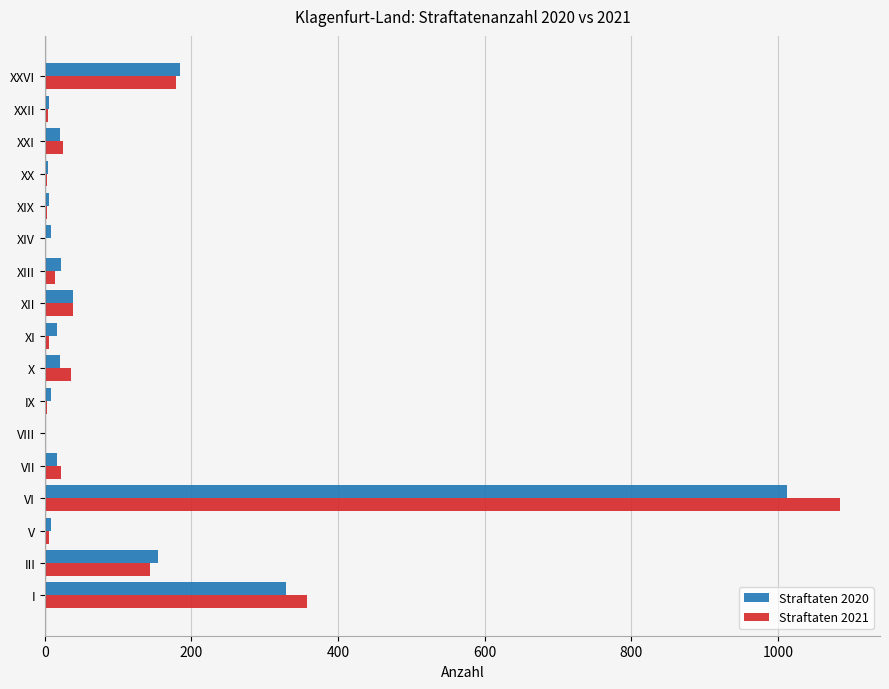

Where is Straftaten 2021 nearest to the value 543?

I